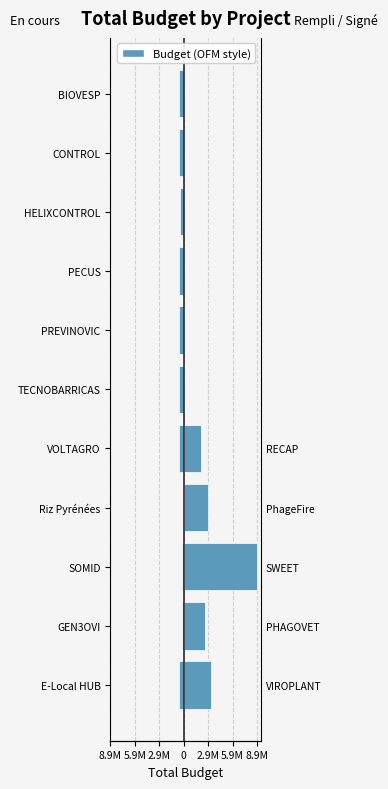

What is the difference between the second highest and minimum values in the Rempli / Signé (right) series?

3331580